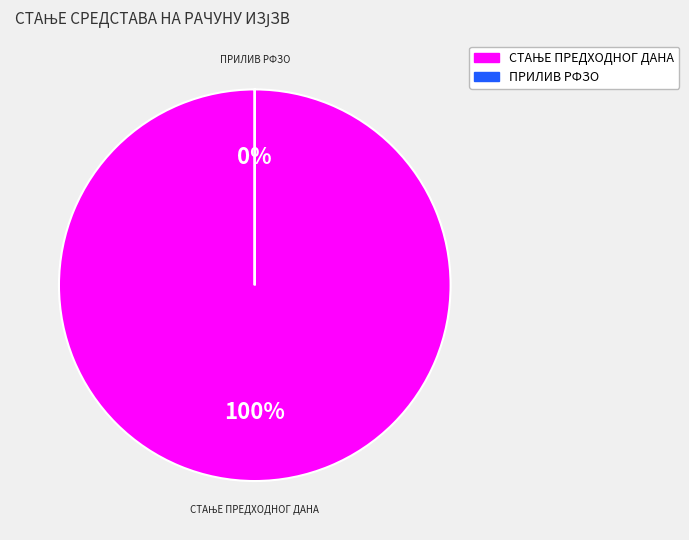

What portion of the pie excludes ПРИЛИВ РФЗО ПО УГОВОРУ ЗА 2022.?

100.0%